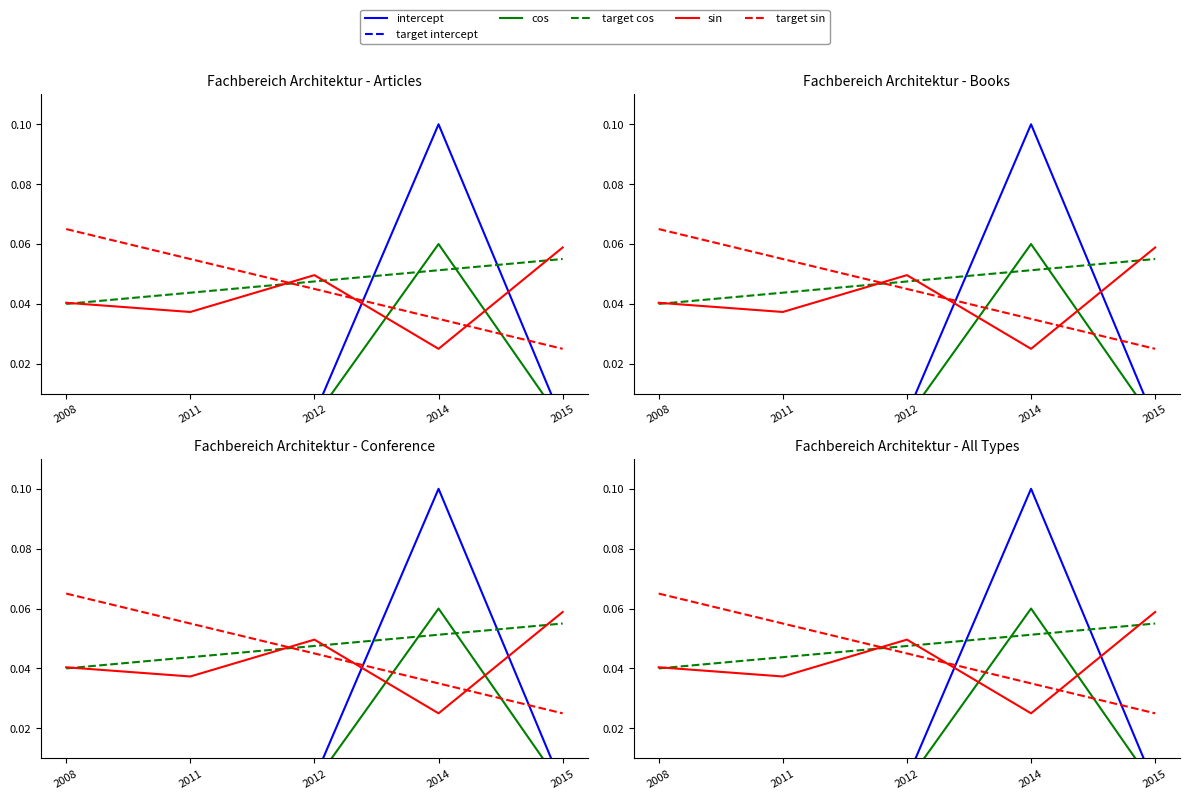

Reading left to right, extract all data points from this chart.

intercept: 2008=0.0	2011=0.0	2012=0.0	2014=0.1	2015=0.0
target intercept: 2008=0.0	2011=0.0	2012=0.0	2014=0.0	2015=0.0
cos: 2008=0.0	2011=0.0	2012=0.0	2014=0.1	2015=0.0
target cos: 2008=0.0	2011=0.0	2012=0.0	2014=0.1	2015=0.1
sin: 2008=0.0	2011=0.0	2012=0.0	2014=0.0	2015=0.1
target sin: 2008=0.1	2011=0.1	2012=0.0	2014=0.0	2015=0.0